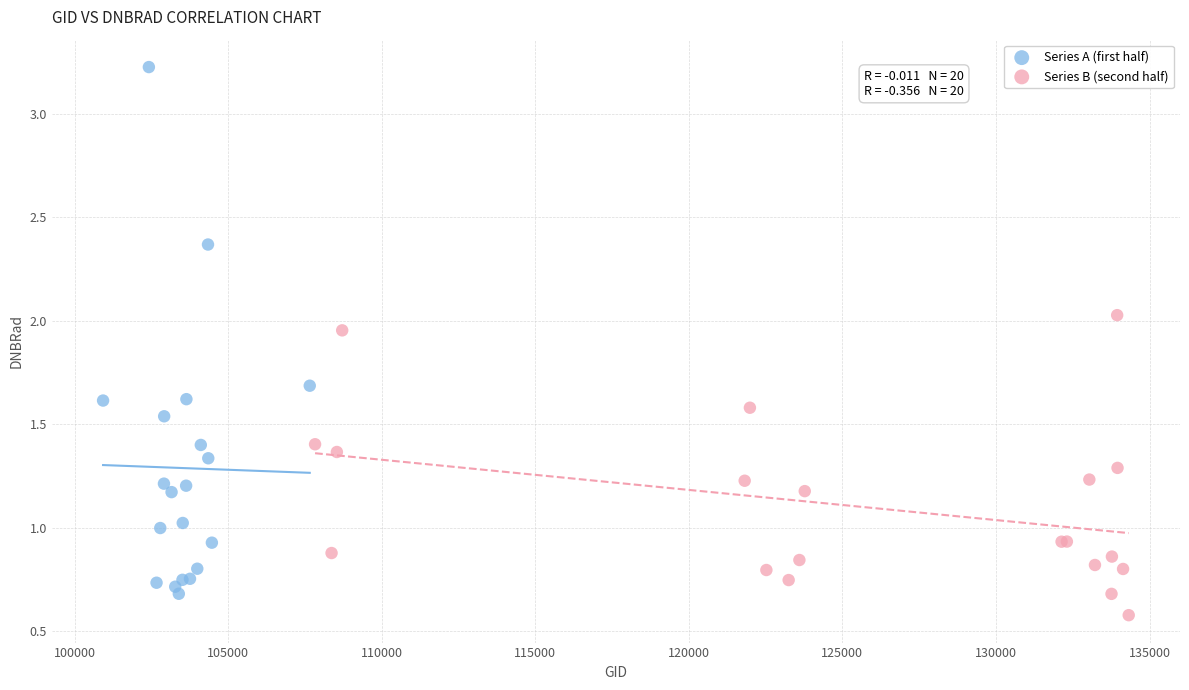

What are all the series names shown in the legend?

Series A (first half), Series B (second half)